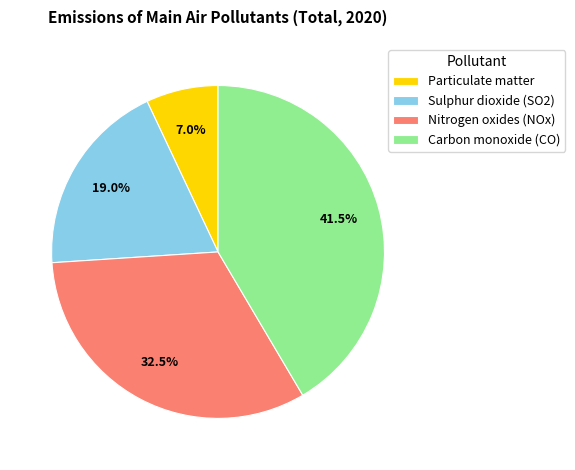

Which has a higher value, Nitrogen oxides (NOx) or Carbon monoxide (CO)?

Carbon monoxide (CO)